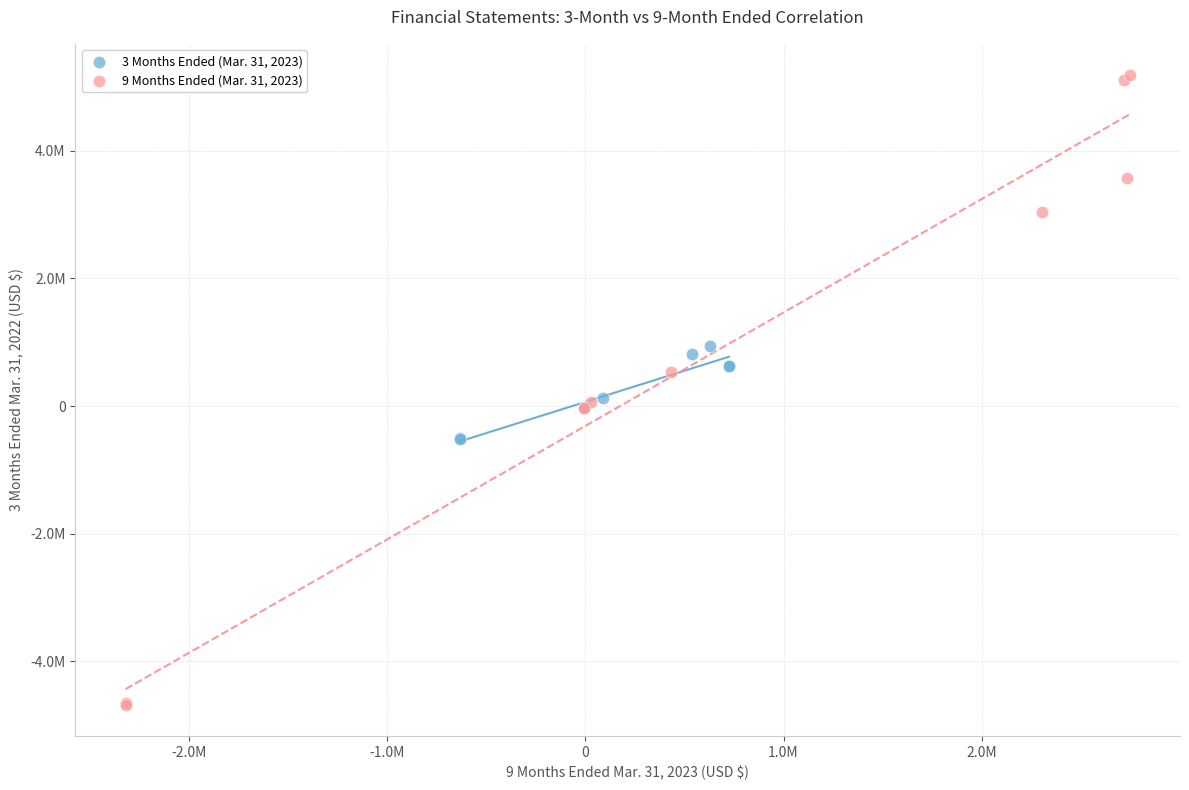

Which series has the widest spread of Y values?

9 Months Ended (Mar. 31, 2023)